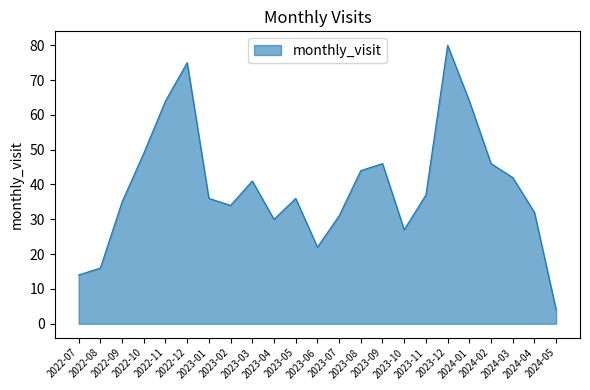

Where does the data first go above 36?

2022-10